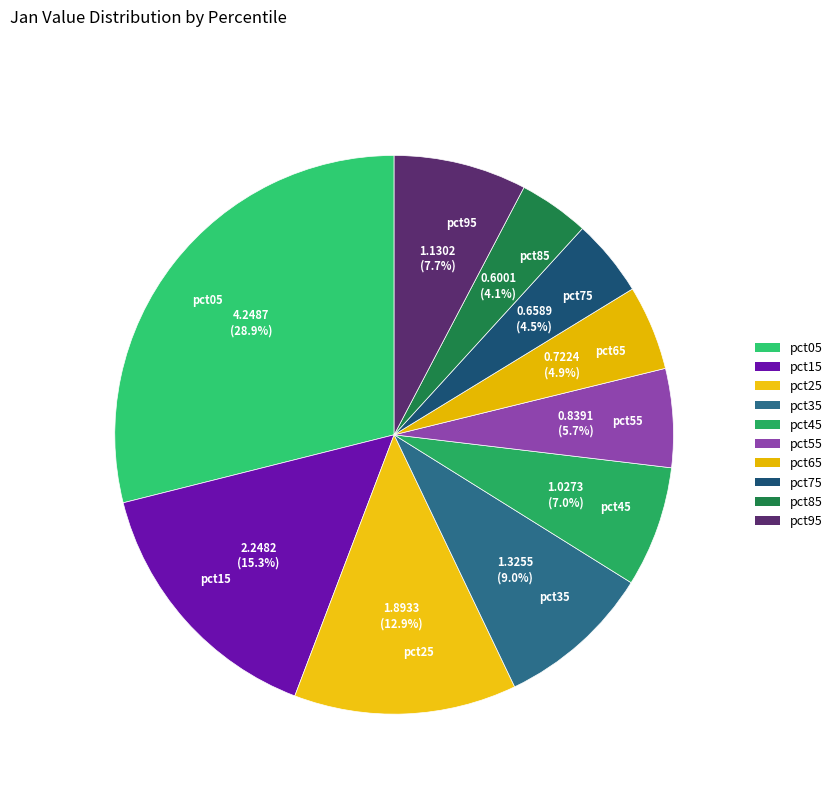

What percentage do pct75 and pct65 together represent?

9.4%